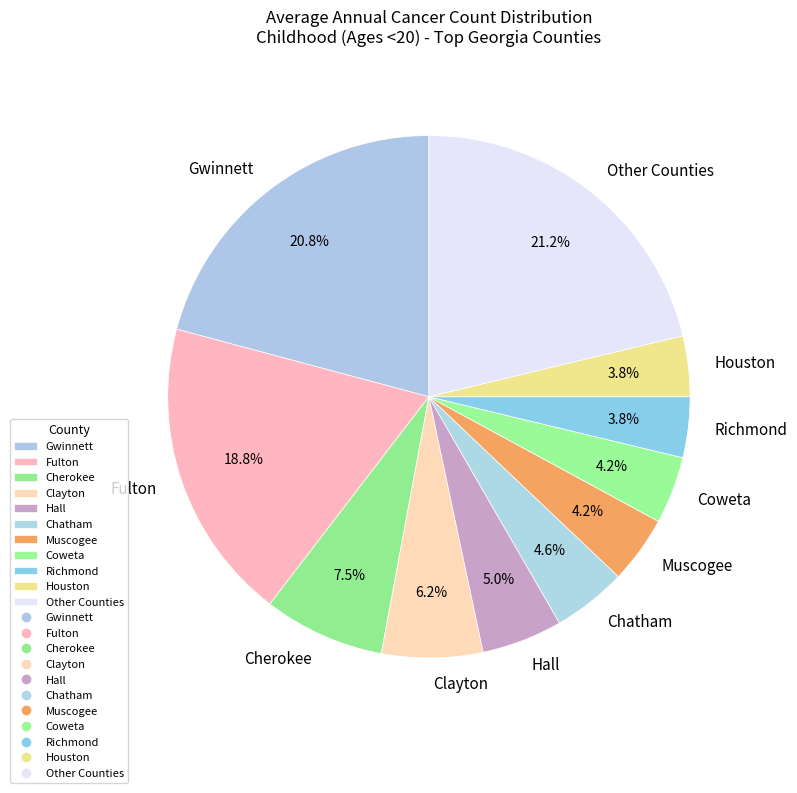

Is the sum of Houston and Coweta greater than half?

No